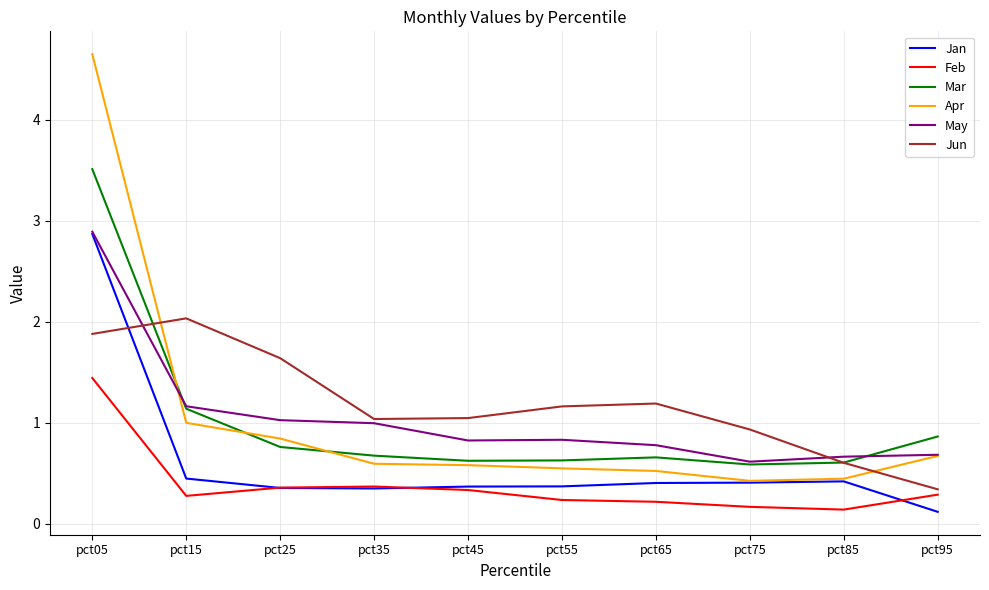

At which label does Apr reach its peak?

pct05